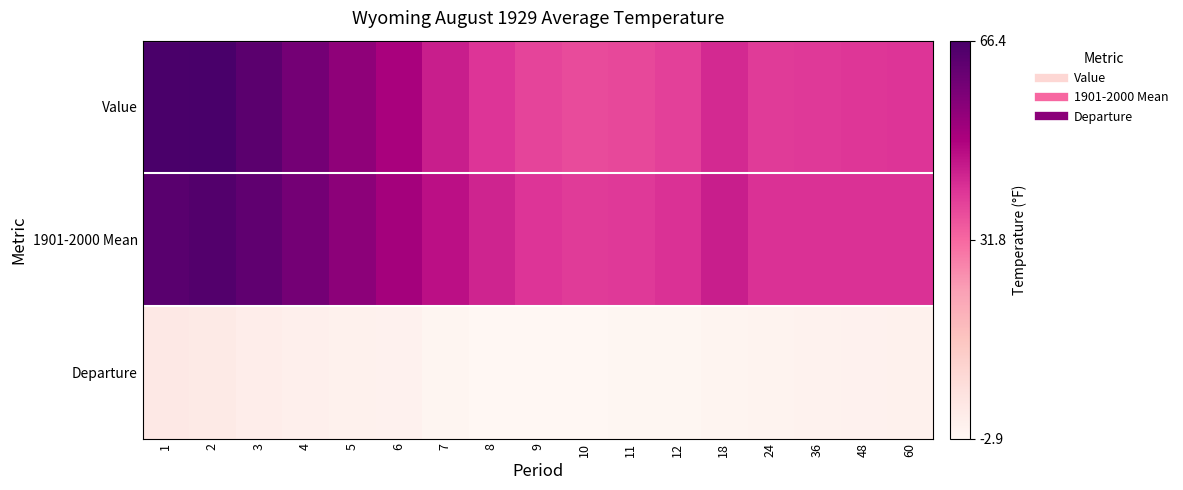

Between 24 and 8, which is larger?

8